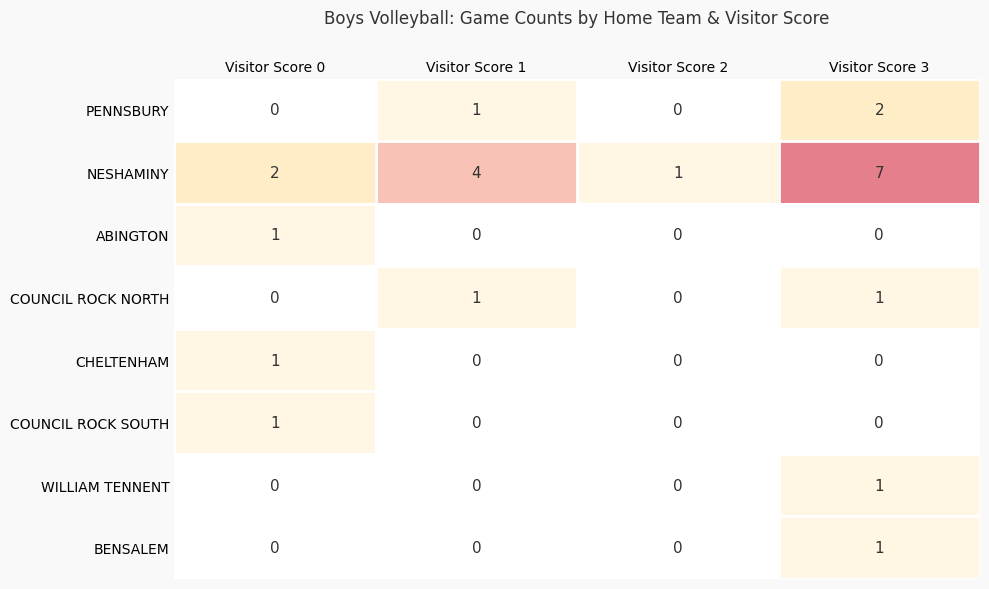

Is the value of PENNSBURY at Visitor Score 1 greater than the value of NESHAMINY at Visitor Score 1?

No